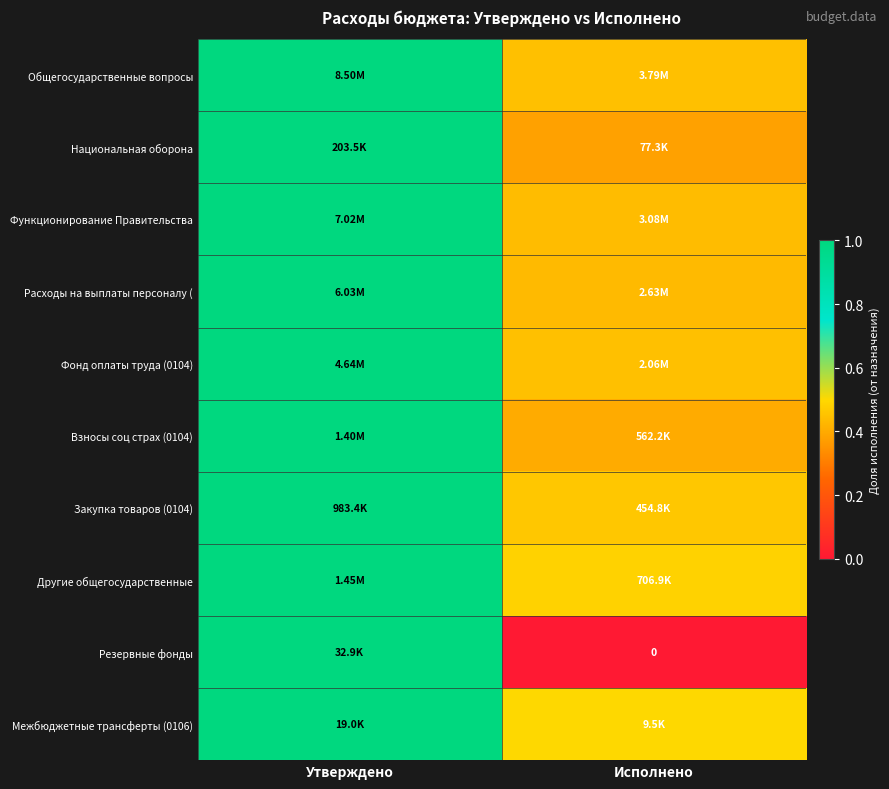

At which category does the chart reach its minimum across all series?

Исполнено